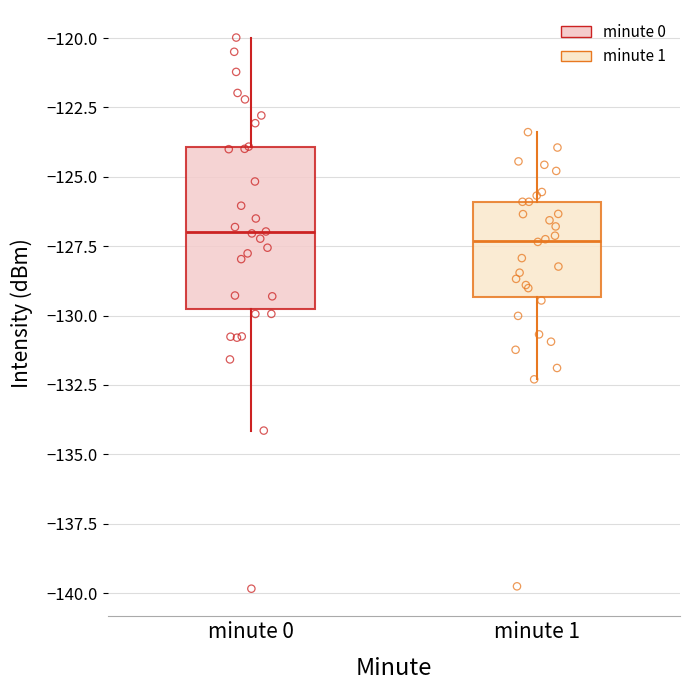

Reading left to right, transcribe this box plot: for each box, give where its median line is, the range the box spans, and where its two whiskers end, as read against the y-axis. The values are not printed on the chart, so give them approximately, as read against the axis.

minute 0: median -127.0, box -130.0 to -124.0, whiskers -134.0 to -120.0
minute 1: median -127.5, box -129.5 to -126.0, whiskers -132.5 to -123.5